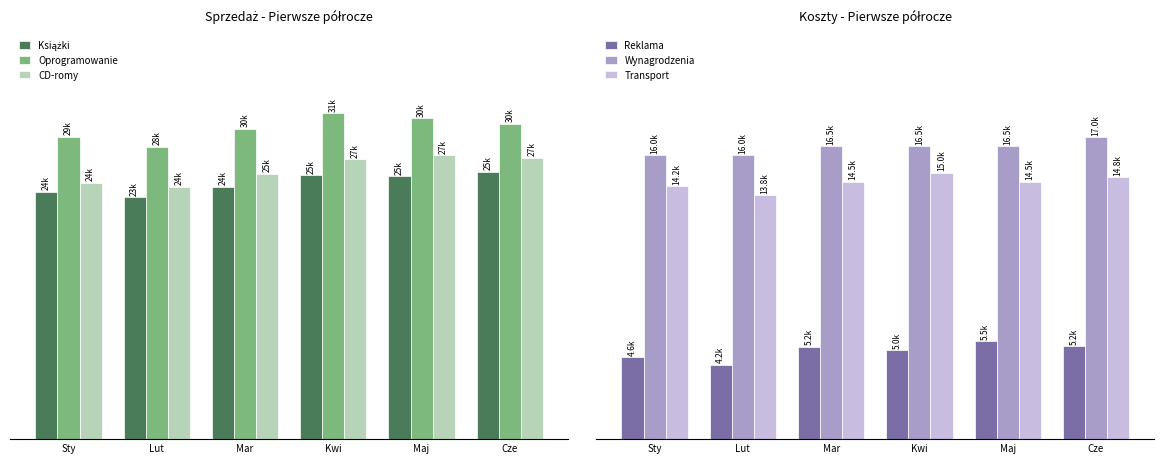

How many groups of bars are there?

6